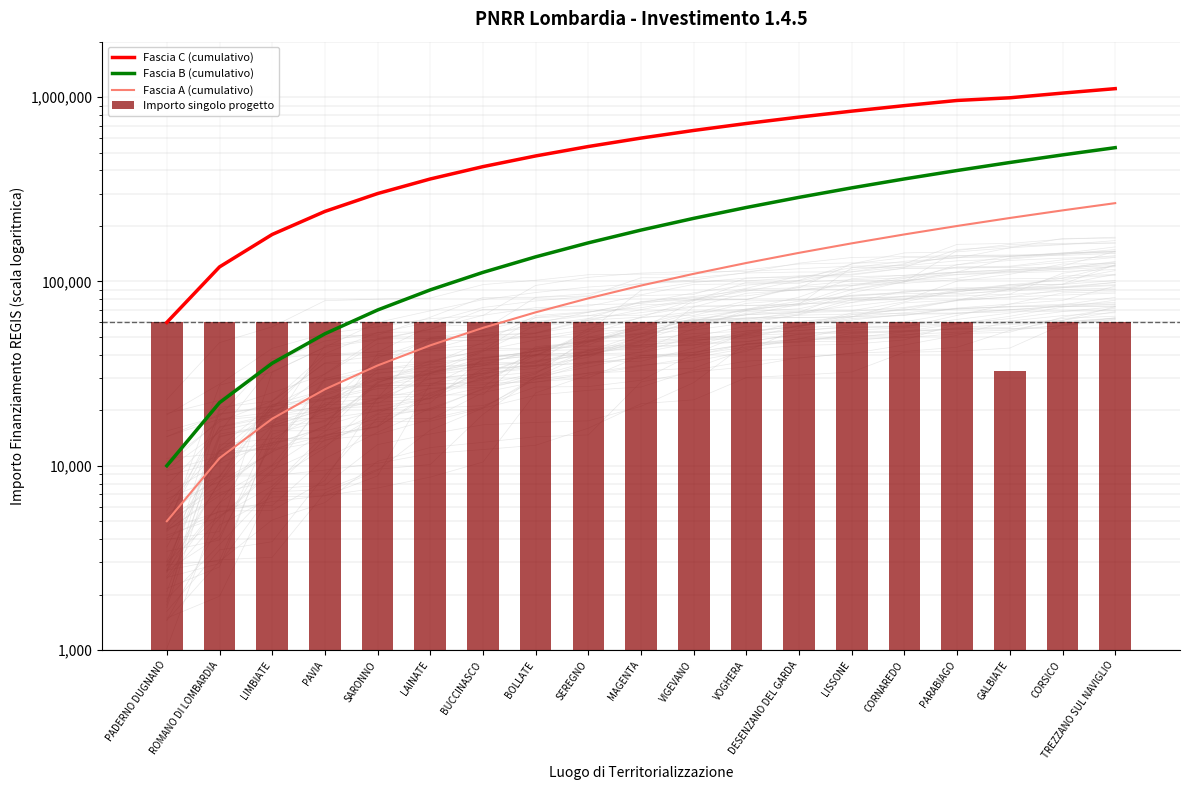

What is the spread (max minus min) of values at BOLLATE?

419762